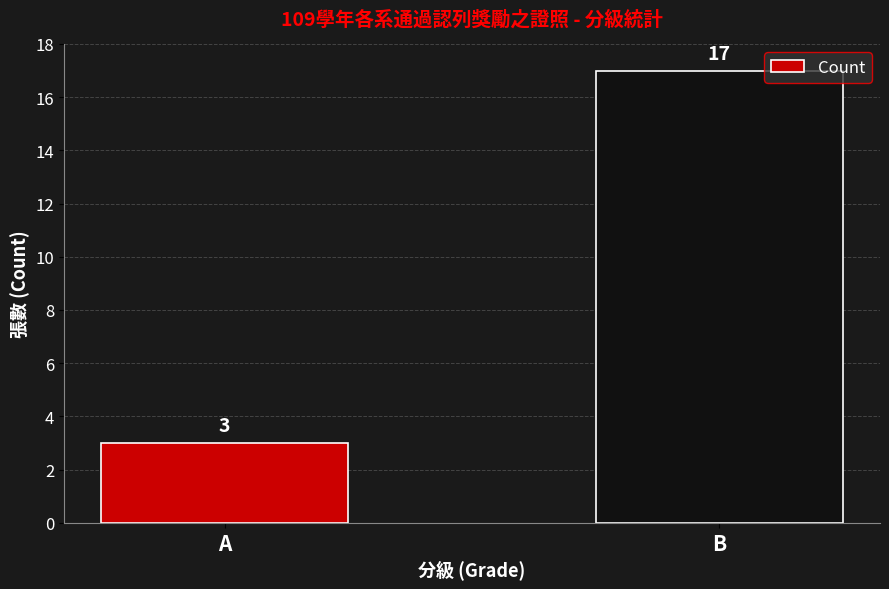

What is the value of the 1st bar from the left?

3